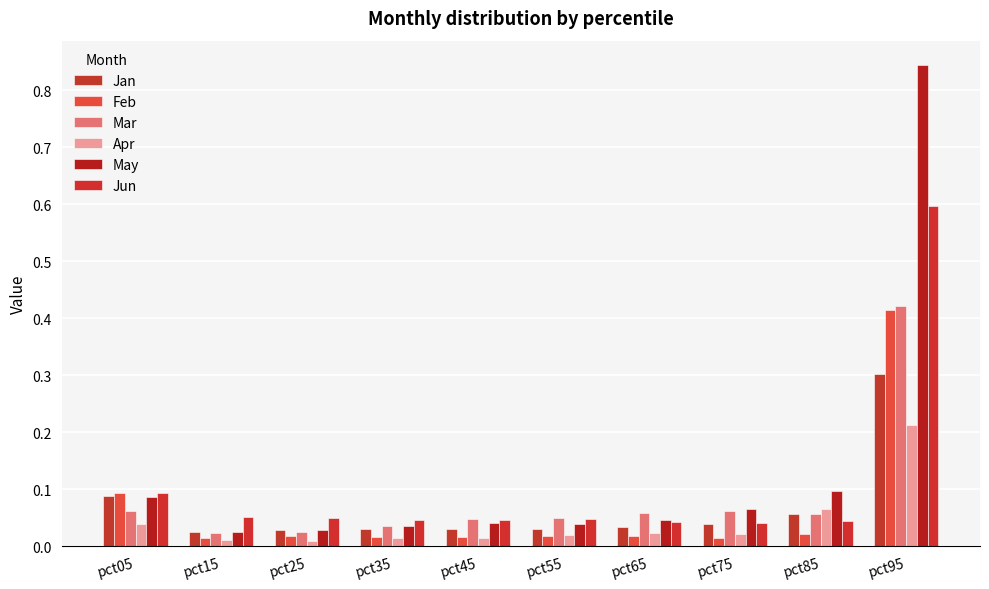

What is the value of the May bar at the 9th from the left?

0.1